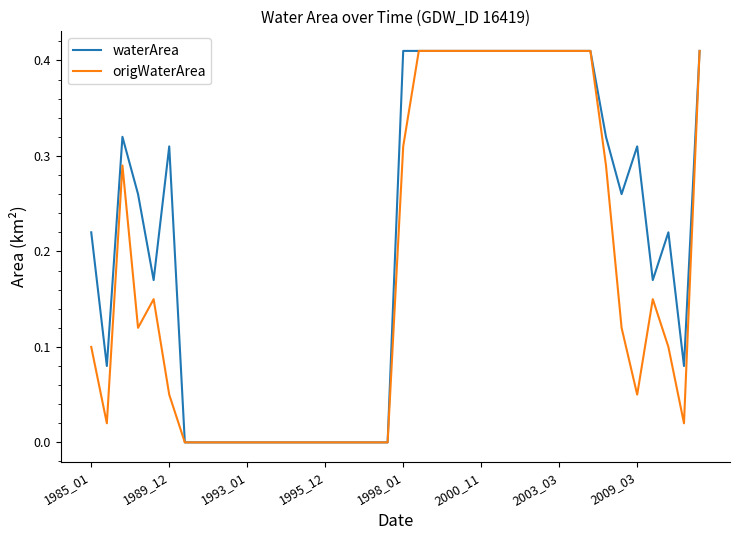

Rank the series by their average value, from lowest to highest.

origWaterArea, waterArea